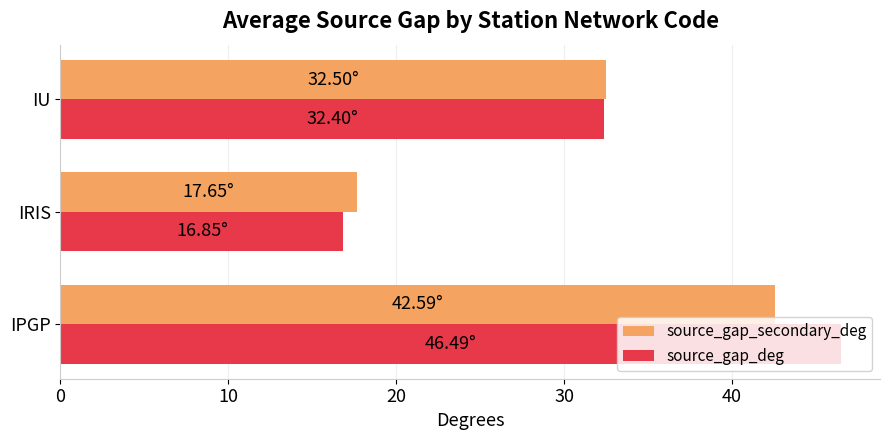

List the series in order of their overall mean, lowest first.

source_gap_secondary_deg, source_gap_deg